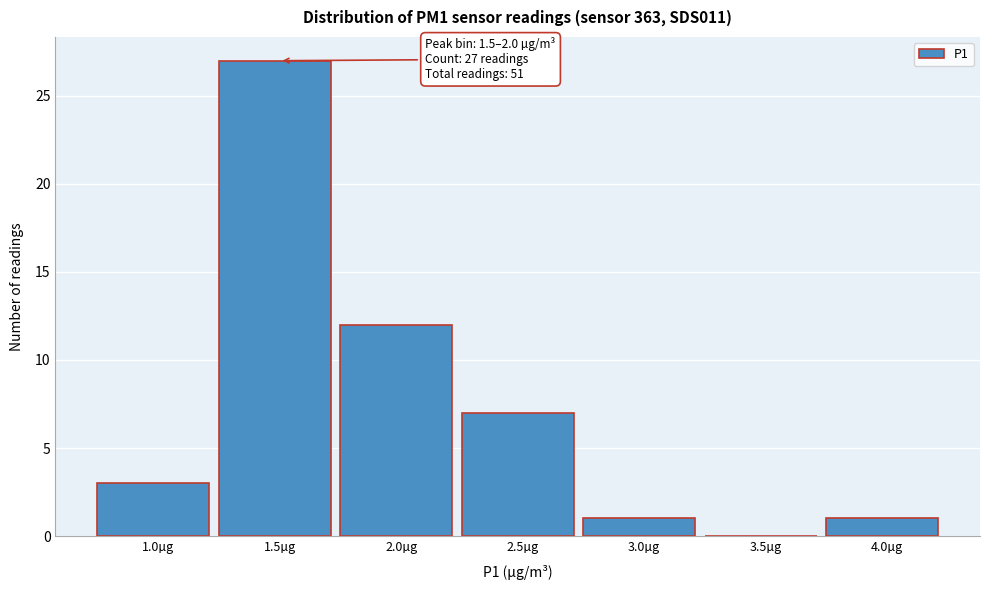

Reading left to right, extract all data points from this chart.

1.0µg=3	1.5µg=27	2.0µg=12	2.5µg=7	3.0µg=1	3.5µg=0	4.0µg=1